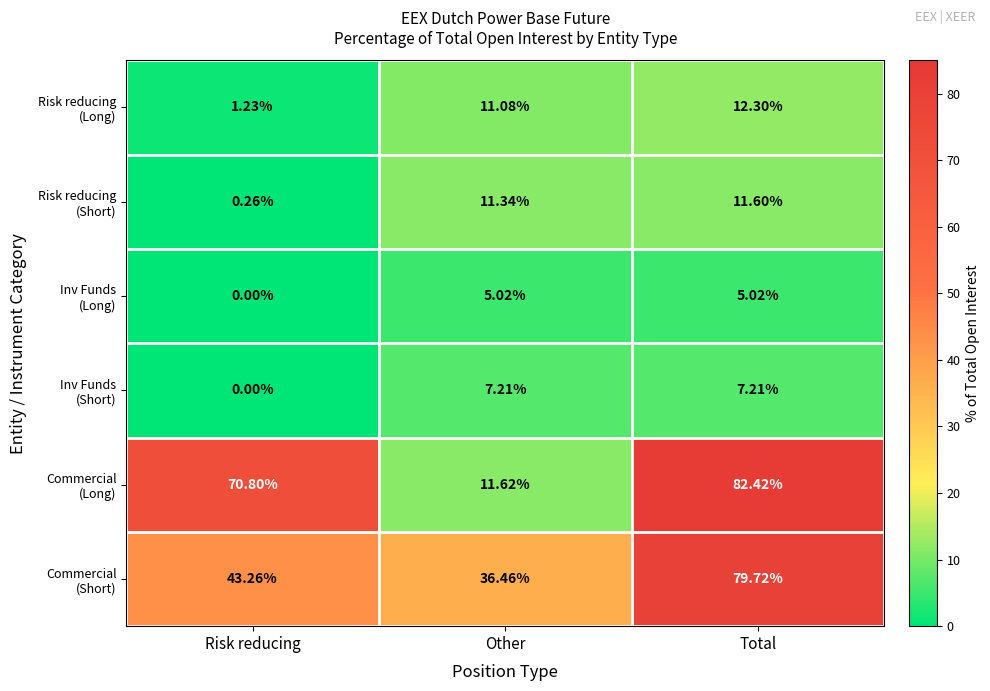

Which category has the lowest value across all series?

Risk reducing